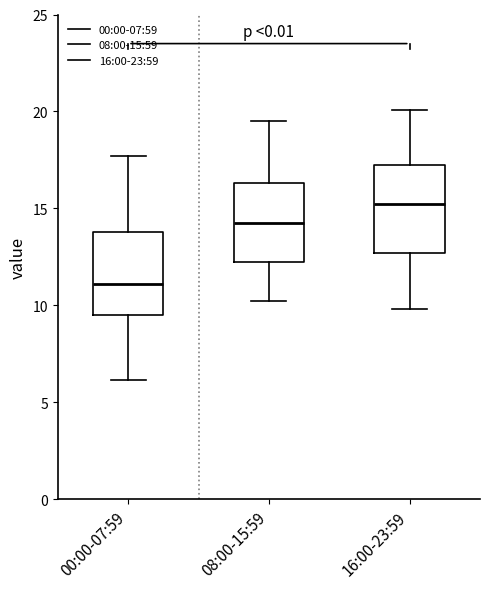

Reading left to right, read every box against the y-axis: the position of its median line, the range the box covers, and the ends of its whiskers. The values are not printed on the chart, so give them approximately, as read against the axis.

00:00-07:59: median 11.0, box 9.5 to 14.0, whiskers 6.0 to 17.5
08:00-15:59: median 14.5, box 12.5 to 16.5, whiskers 10.0 to 19.5
16:00-23:59: median 15.5, box 12.5 to 17.0, whiskers 10.0 to 20.0